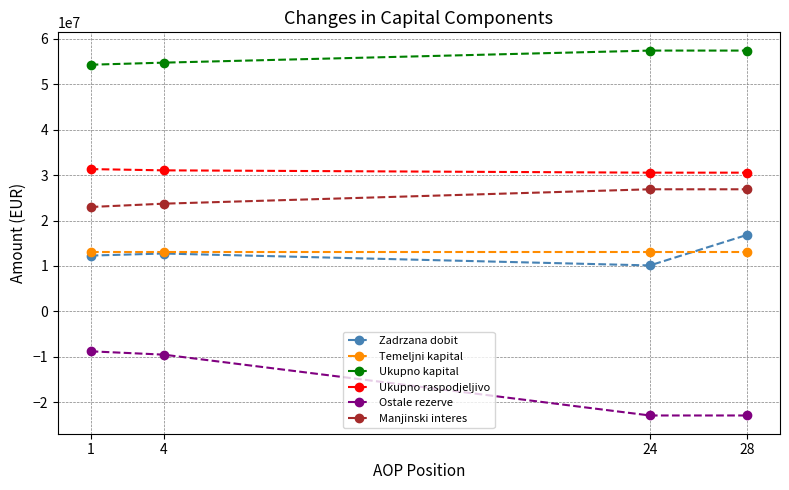

True or false: Zadrzana dobit has a value of 16840931 at 28.

True